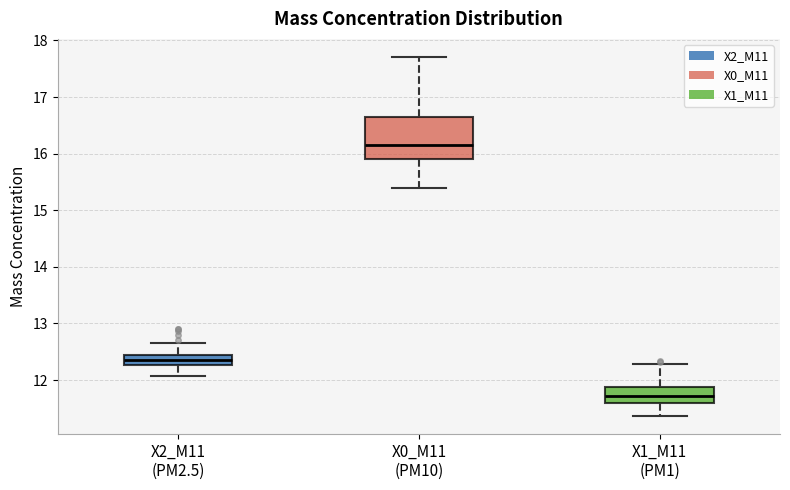

Reading left to right, read every box against the y-axis: the position of its median line, the range the box covers, and the ends of its whiskers. The values are not printed on the chart, so give them approximately, as read against the axis.

X2_M11 (PM2.5): median 12.4 (inside the box), box 12.3 to 12.4, whiskers 12.1 to 12.7
X0_M11 (PM10): median 16.2, box 15.9 to 16.7, whiskers 15.4 to 17.7
X1_M11 (PM1): median 11.7, box 11.6 to 11.9, whiskers 11.4 to 12.3